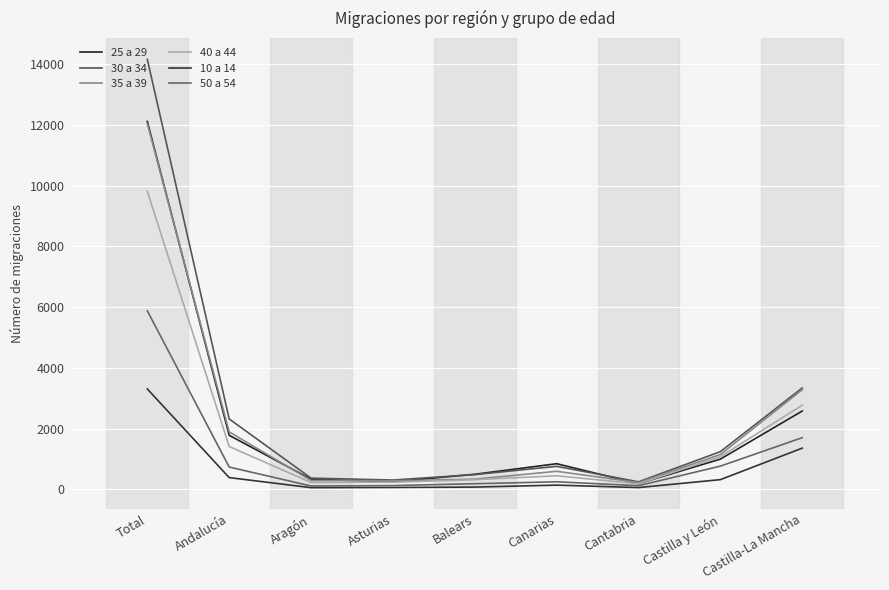

Which series has the largest range (max minus min)?

30 a 34